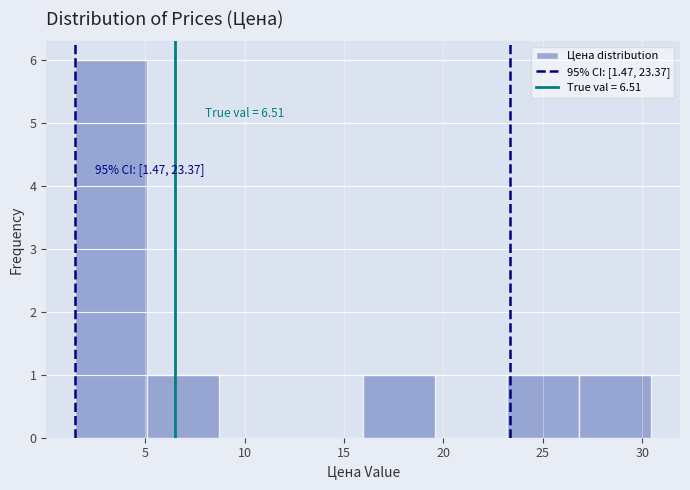

Which range on the x-axis has the tallest bar?

1.5 to 5.0